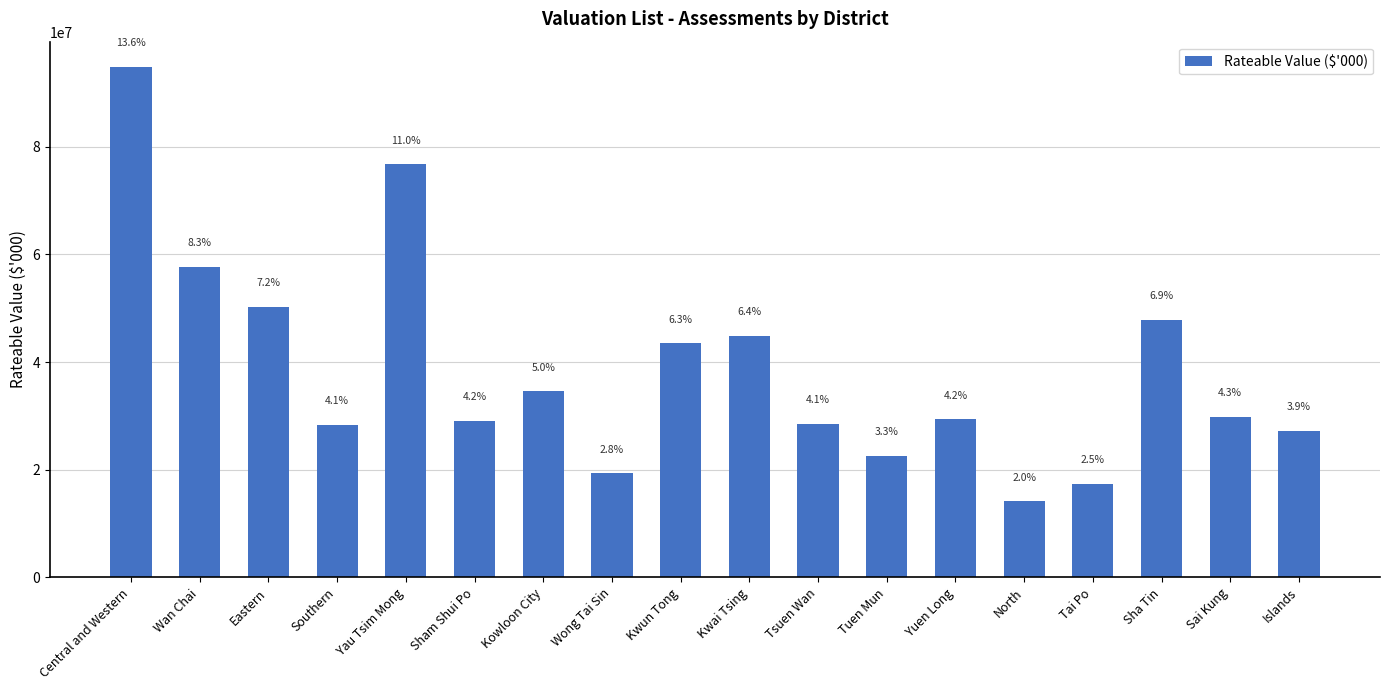

What is the change in value from Southern to Islands?

-1155479